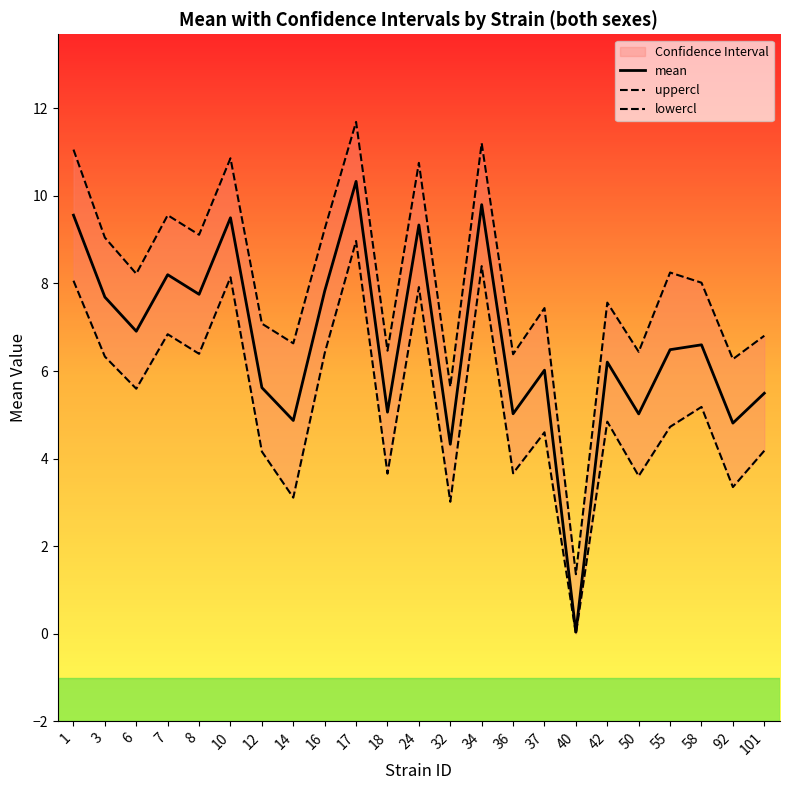

What is the difference between the lowercl values at 92 and 36?

0.3